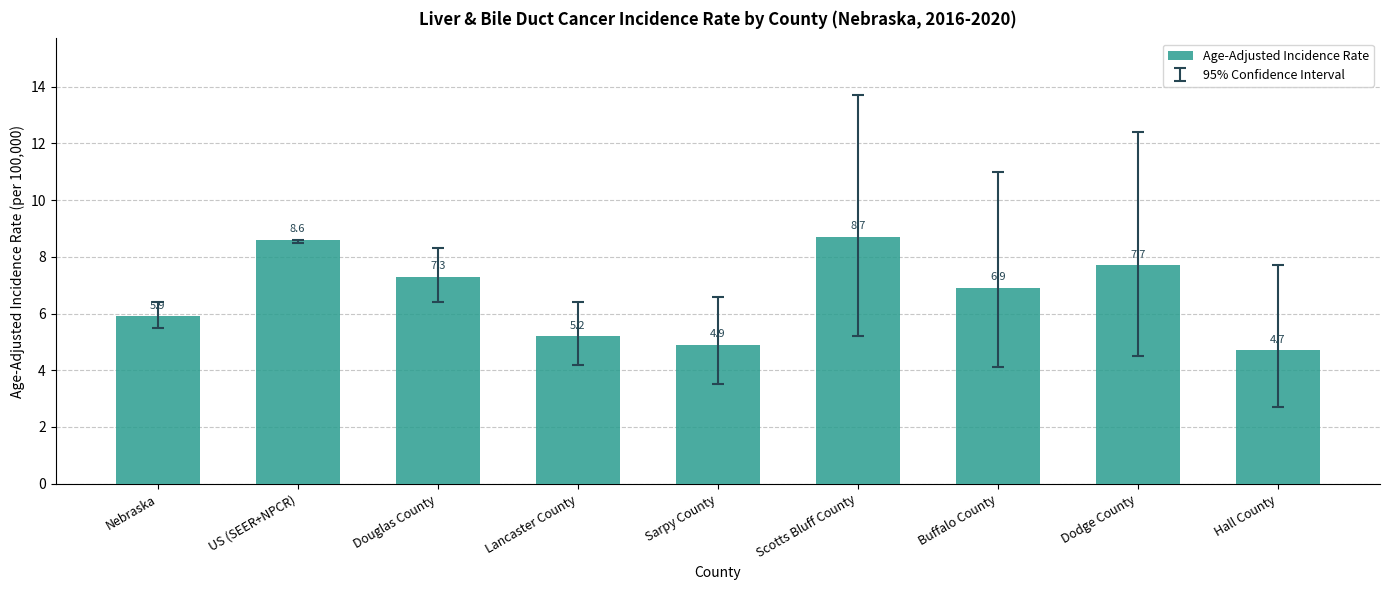

What is the value of the 4th bar from the left?

5.2